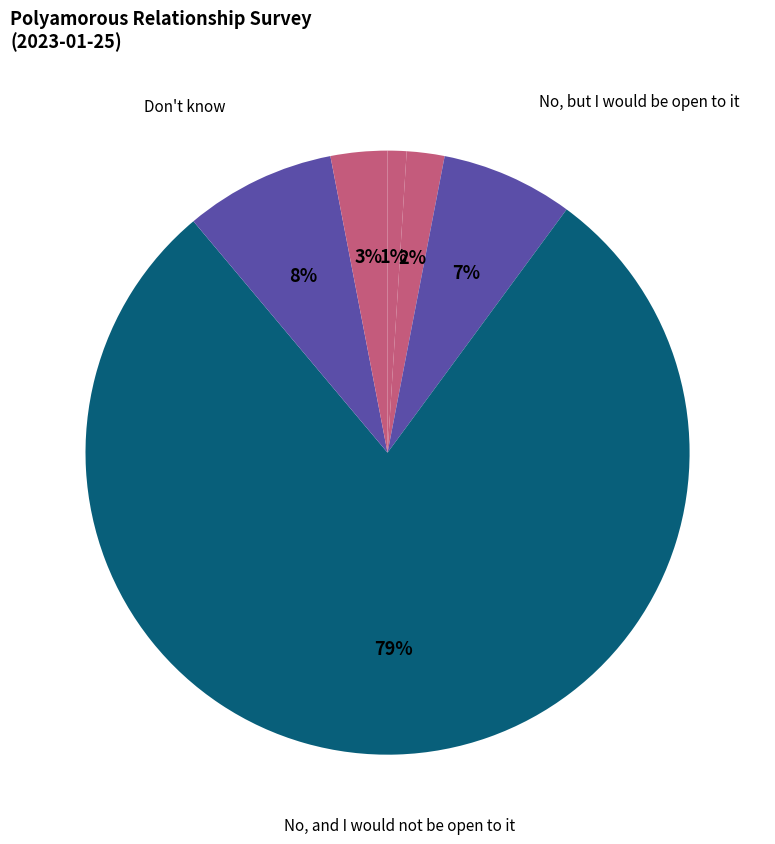

Count the number of slices in the pie.

6